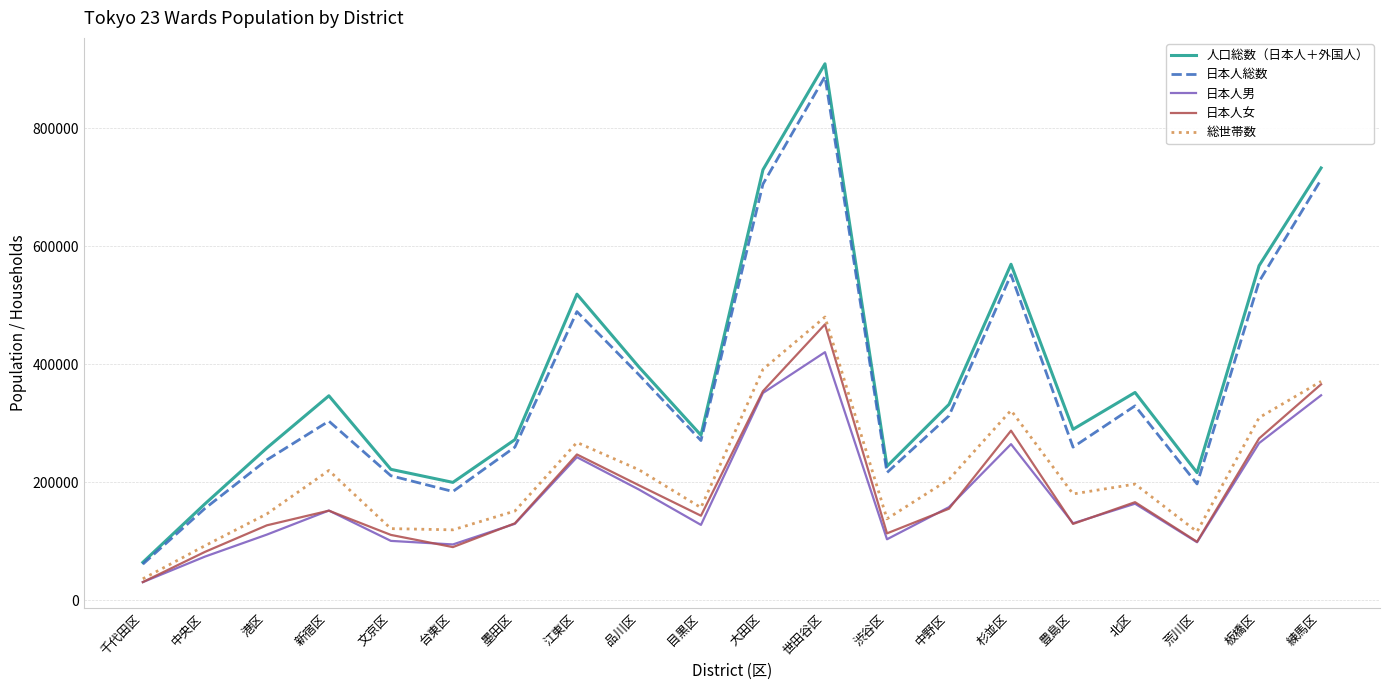

True or false: 日本人男 has a value of 346363 at 江東区.

False